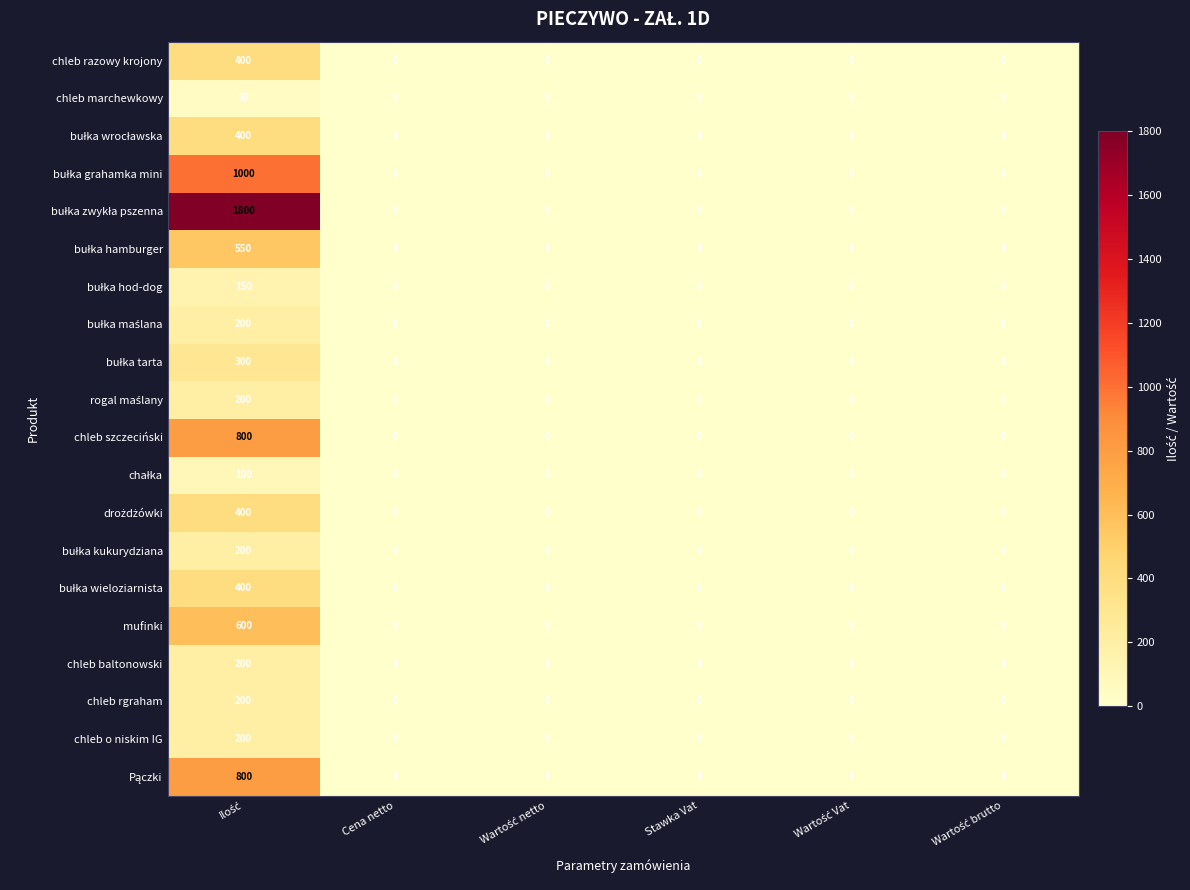

What is the average value of the chleb marchewkowy series?

8